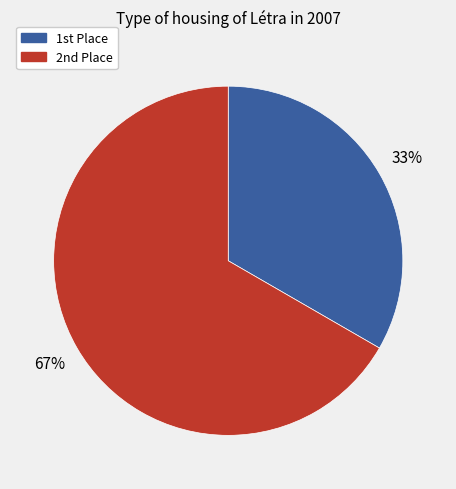

To the nearest percent, what is the average slice percentage?

50%